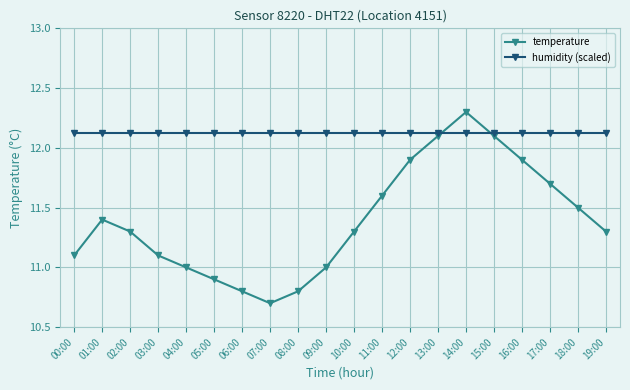

Is the value of temperature at 07:00 greater than the value of humidity (scaled) at 01:00?

No